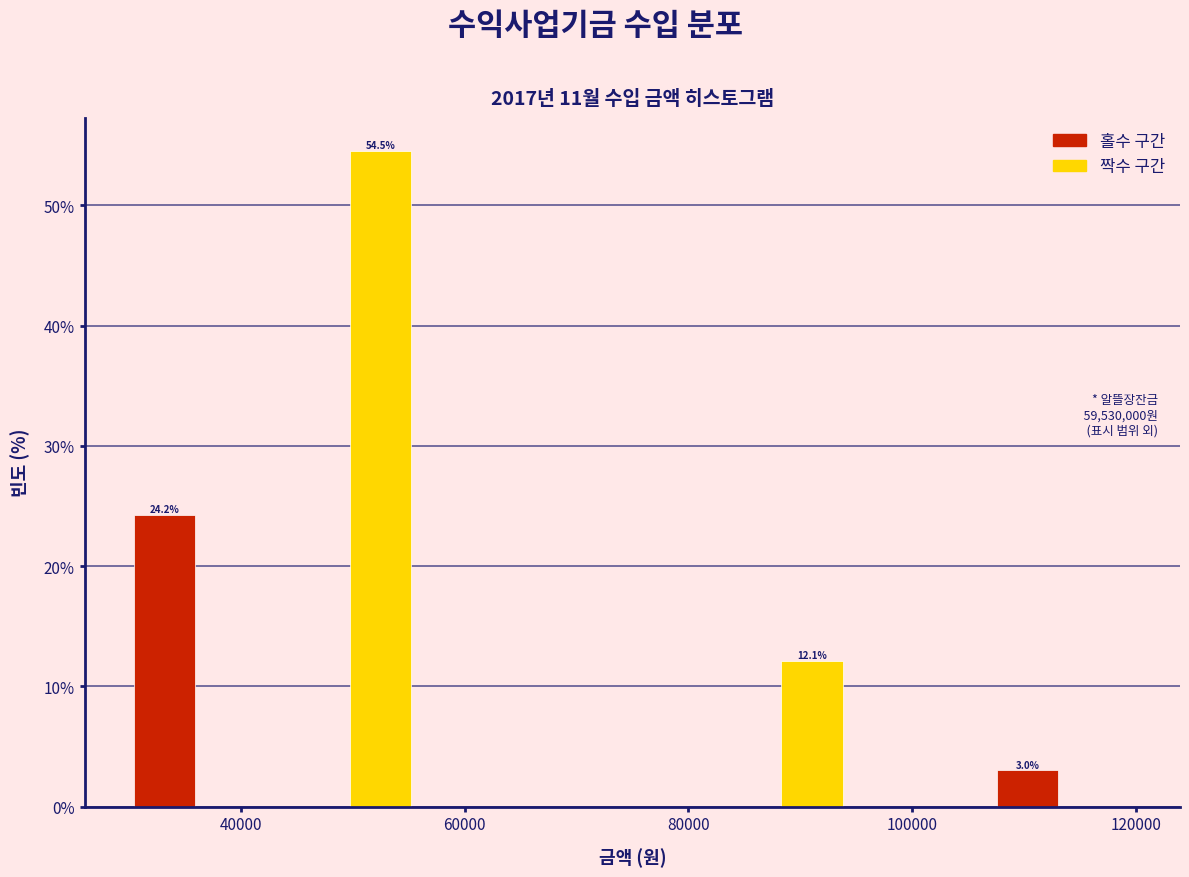

Around what value on the x-axis is the tallest bar? Give the approximate position of its centre, as read against the axis.

52000